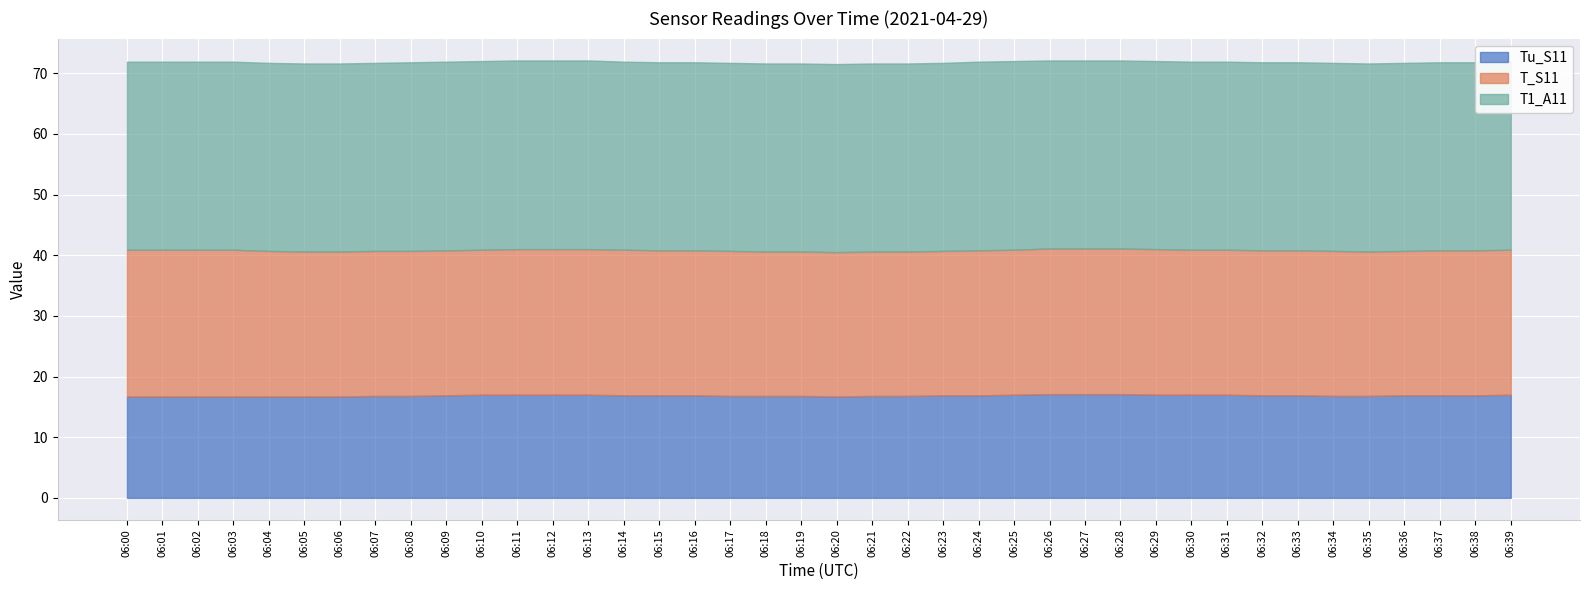

What is the minimum value for Tu_S11?

16.7